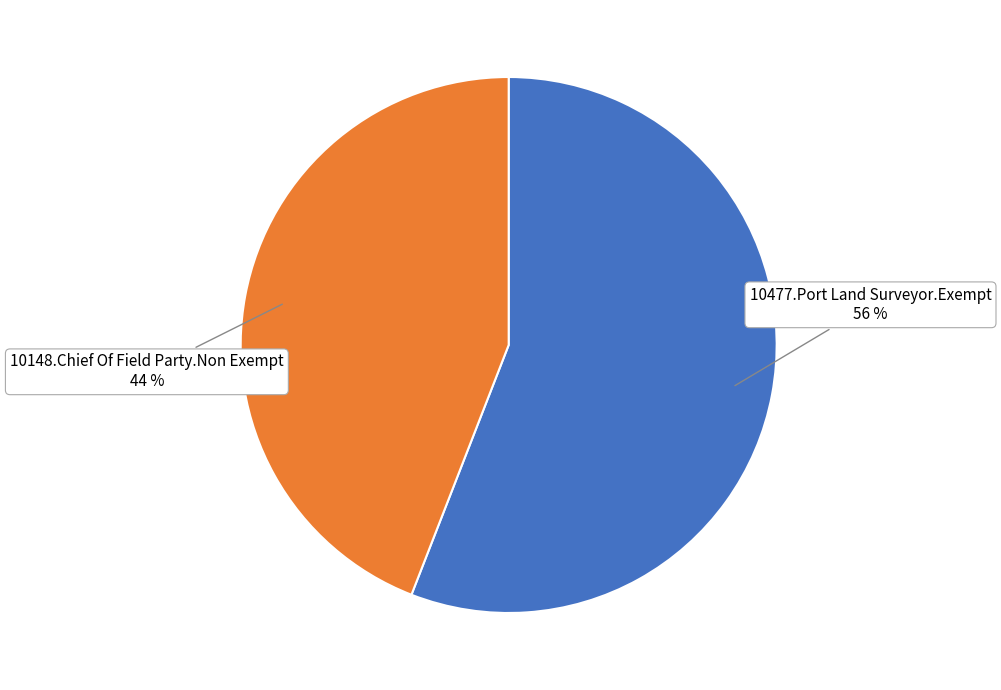

Is it true that 10477.Port Land Surveyor.Exempt is 56% of the pie?

True